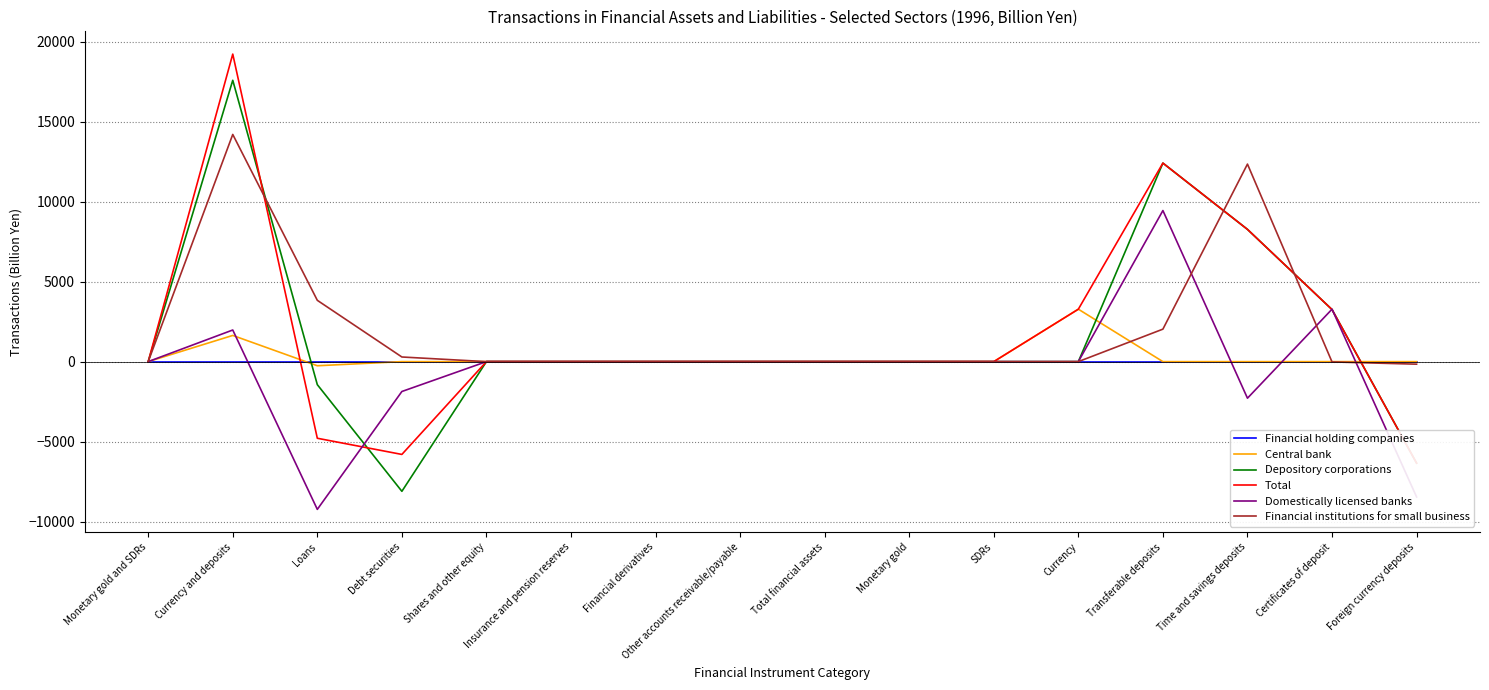

Rank the categories by Total value from highest to lowest.

Currency and deposits, Transferable deposits, Time and savings deposits, Currency, Certificates of deposit, Monetary gold and SDRs, Shares and other equity, Insurance and pension reserves, Financial derivatives, Other accounts receivable/payable, Total financial assets, Monetary gold, SDRs, Loans, Debt securities, Foreign currency deposits